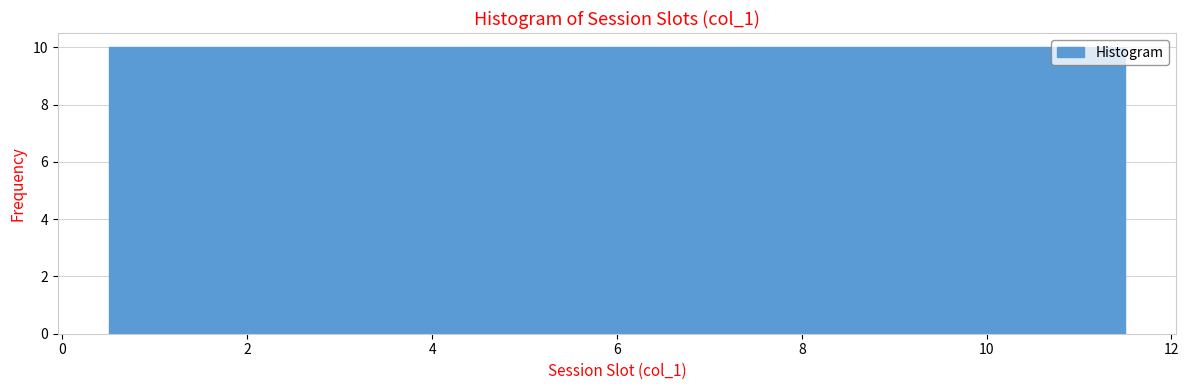

How tall is the bar that spans 6.5 to 7.5 on the x-axis? Neither the bar edges nor the heights are printed on the chart, so give them approximately, as read against the axes.

10